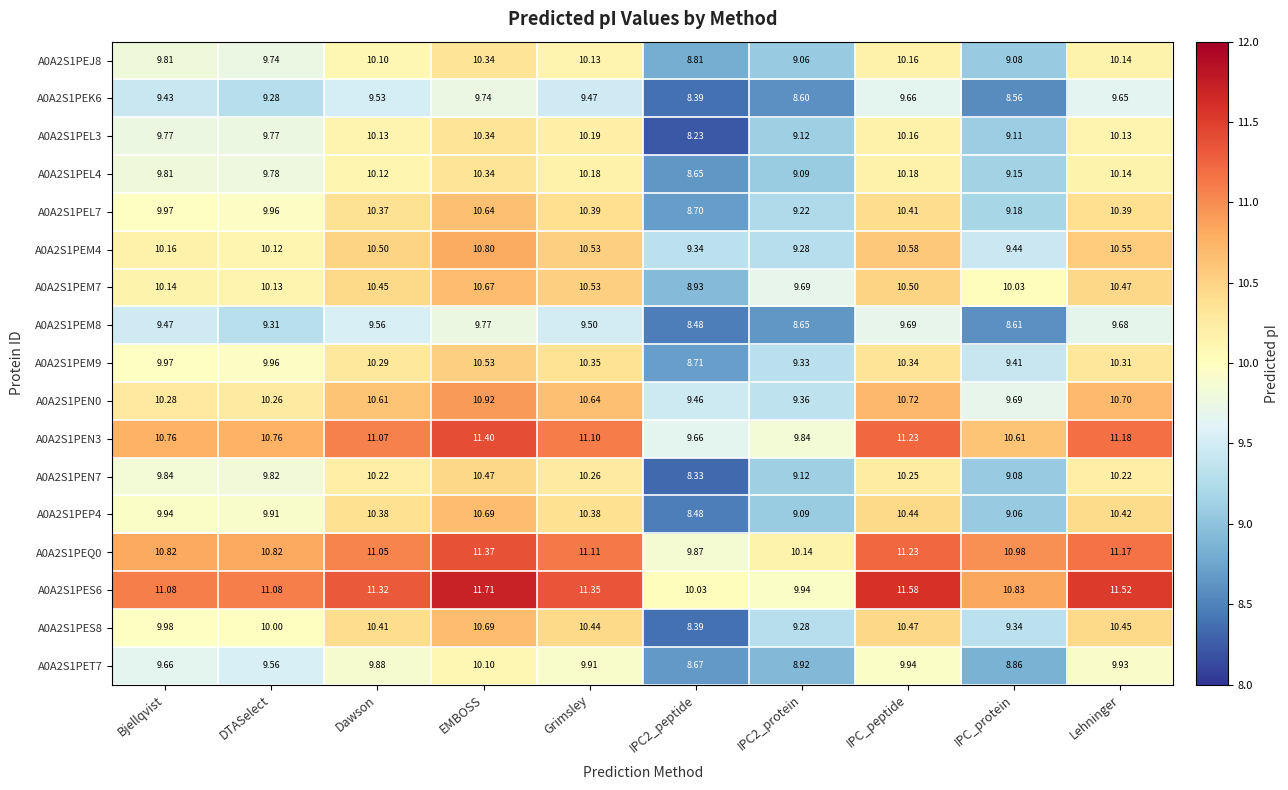

Which series has the largest range (max minus min)?

A0A2S1PES8